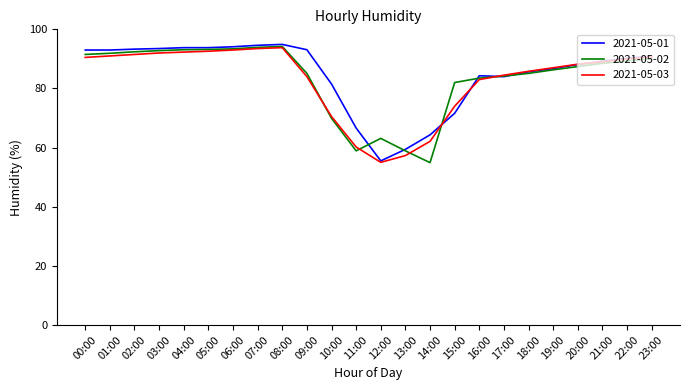

Count the number of categories in the chart.

24